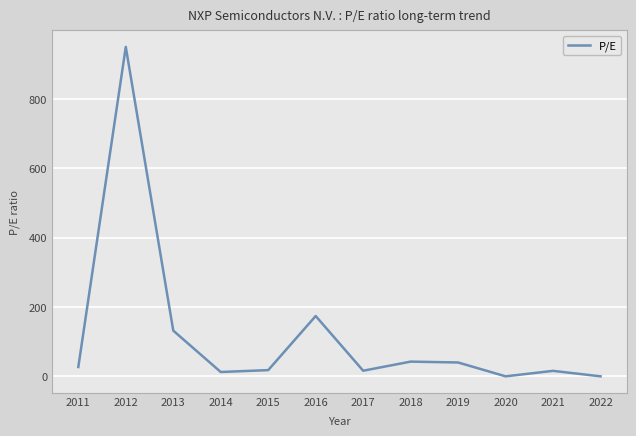

Which label corresponds to the largest value in the chart?

2012